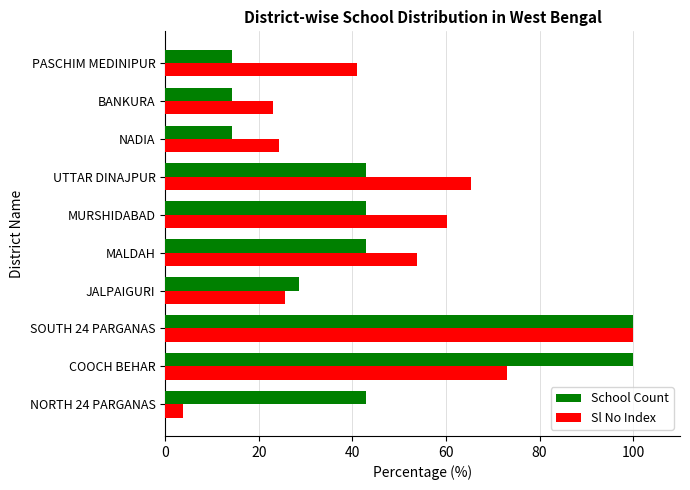

At how many categories does at least one series exceed 14?

10